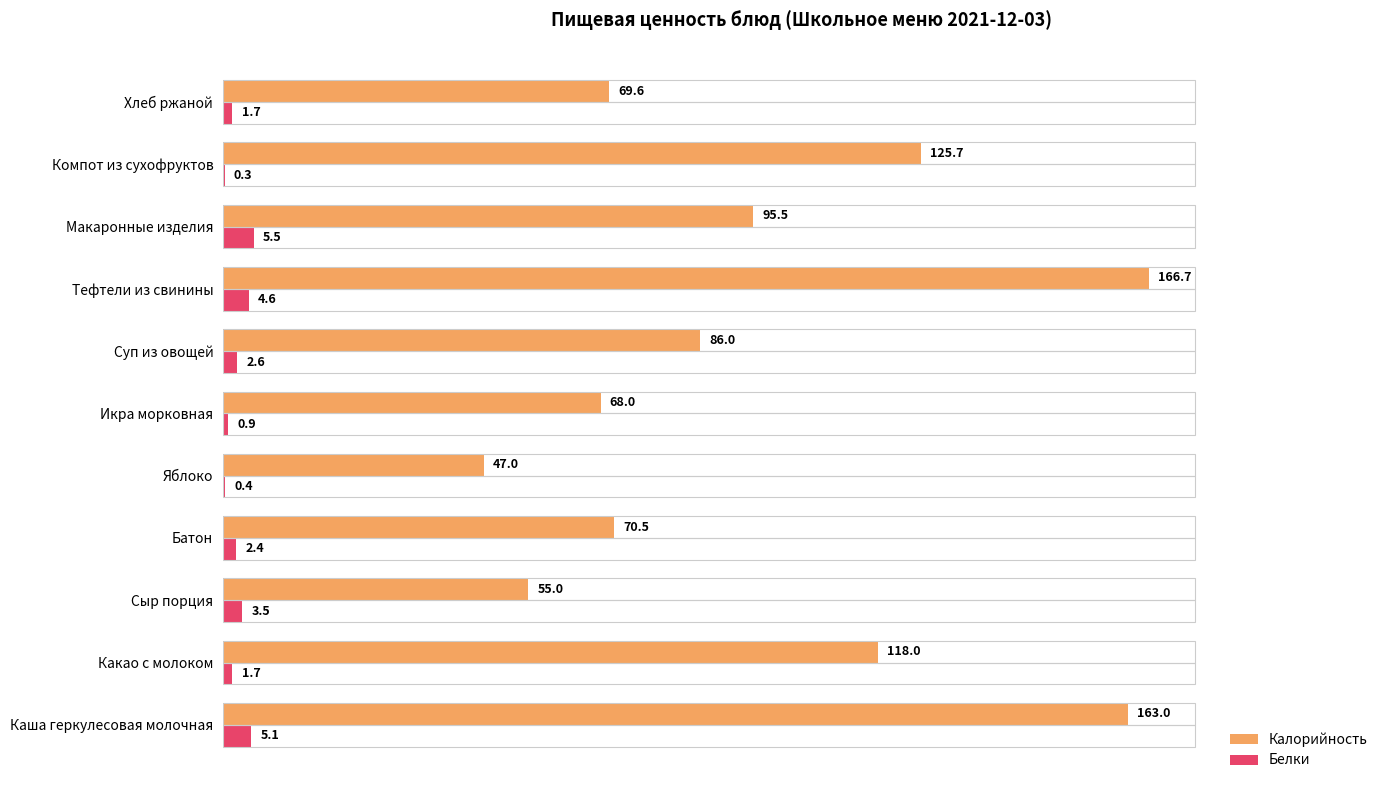

Which series has the widest spread of values?

Калорийность